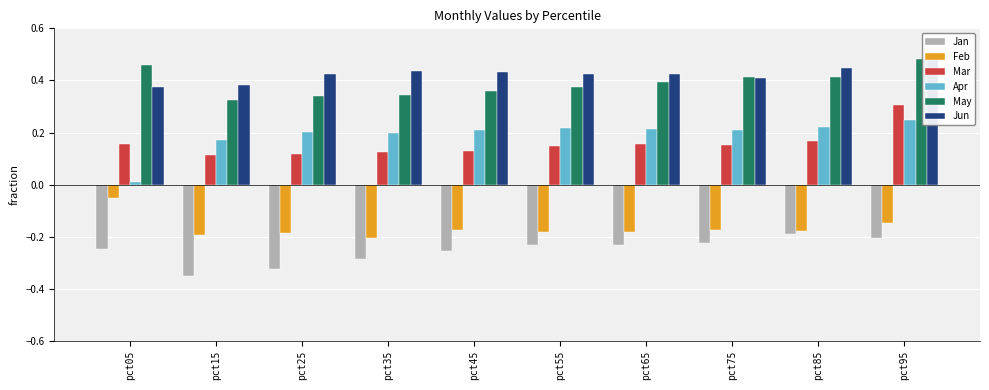

Are the bars horizontal?

No